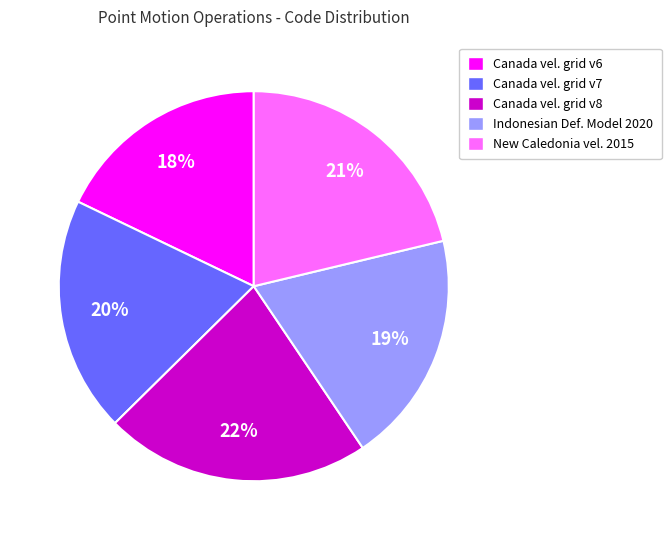

What percentage is the Canada vel. grid v8 slice, to the nearest percent?

22%